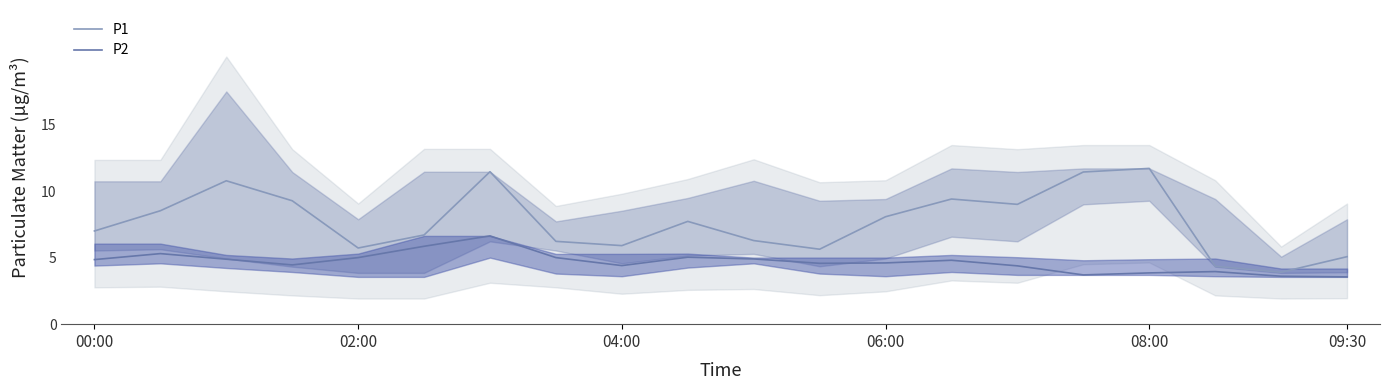

True or false: P1 has a value of 5.9 at 04:00.

True